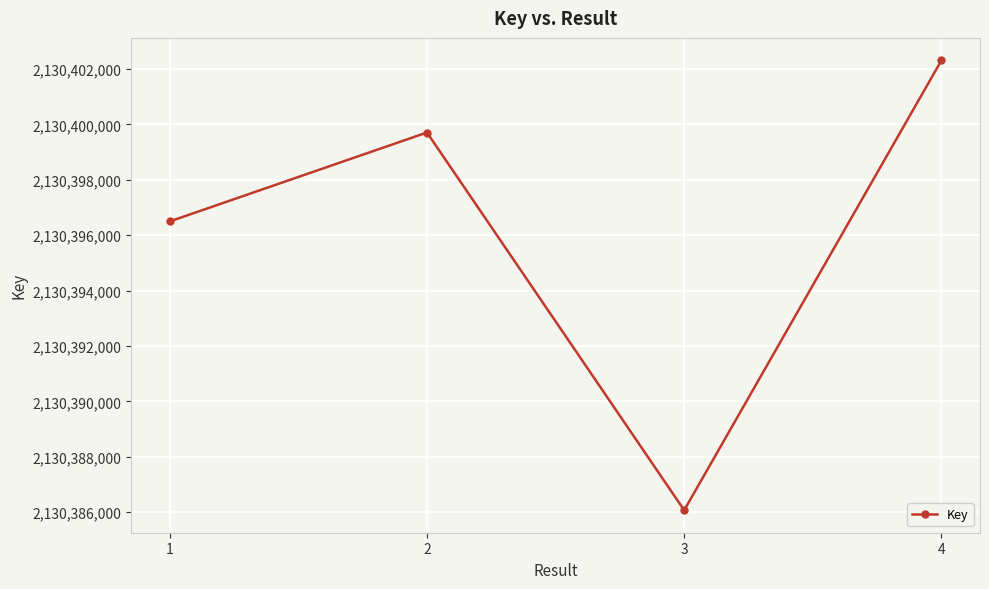

What is the difference between the values at 3 and 4?

16234